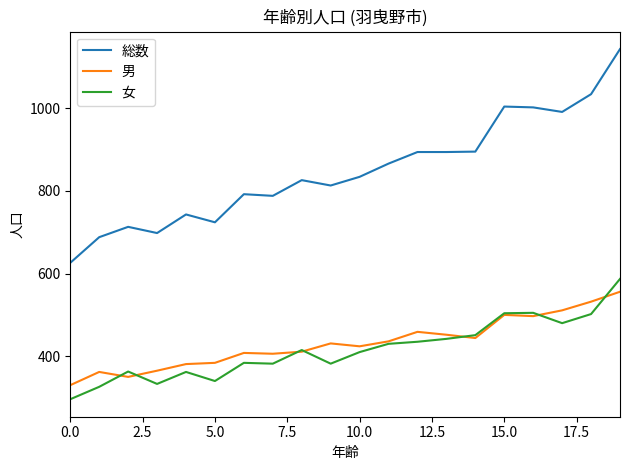

How many lines are shown in the chart?

3